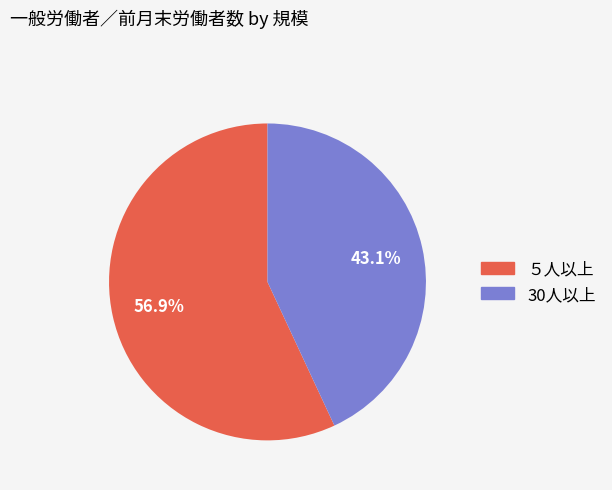

True or false: 30人以上 accounts for 43% of the total.

True